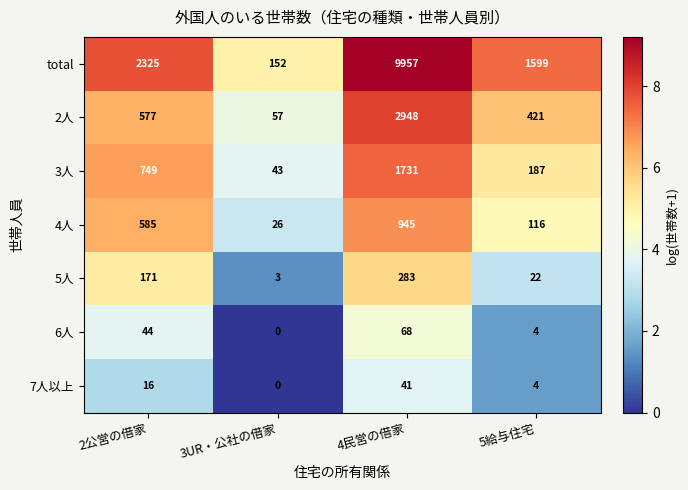

Reading left to right, extract all data points from this chart.

total: 2325	152	9957	1599
2人: 577	57	2948	421
3人: 749	43	1731	187
4人: 585	26	945	116
5人: 171	3	283	22
6人: 44	0	68	4
7人以上: 16	0	41	4